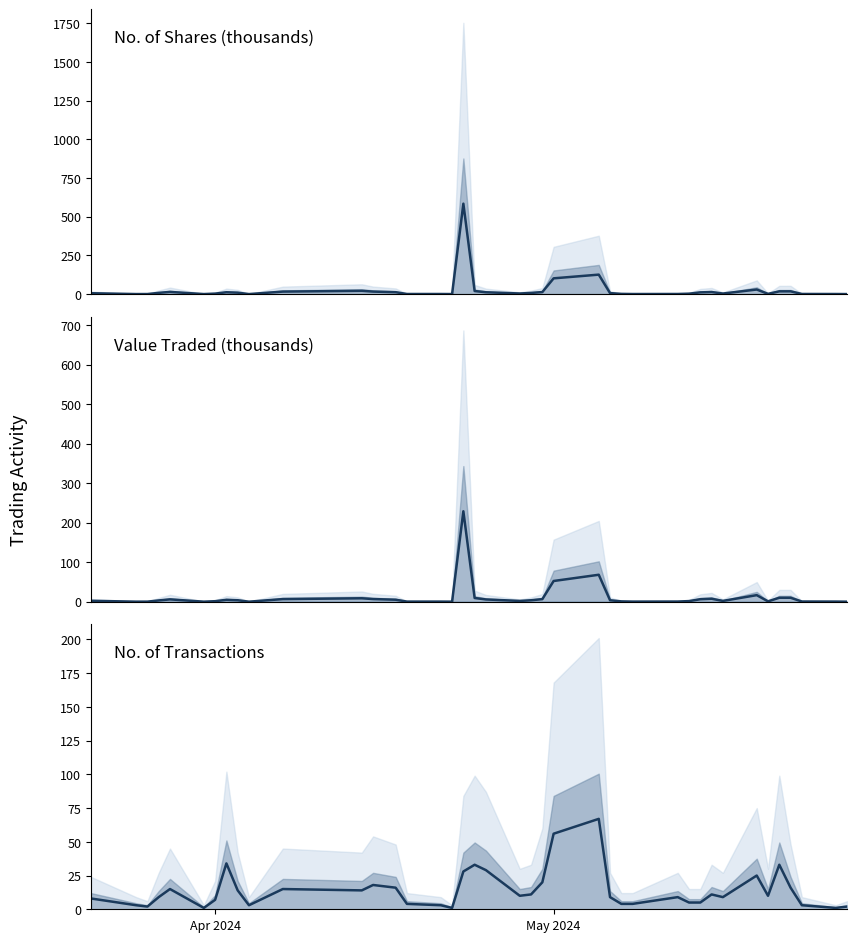

How many interior local peaks does the No. of Shares series have?

8